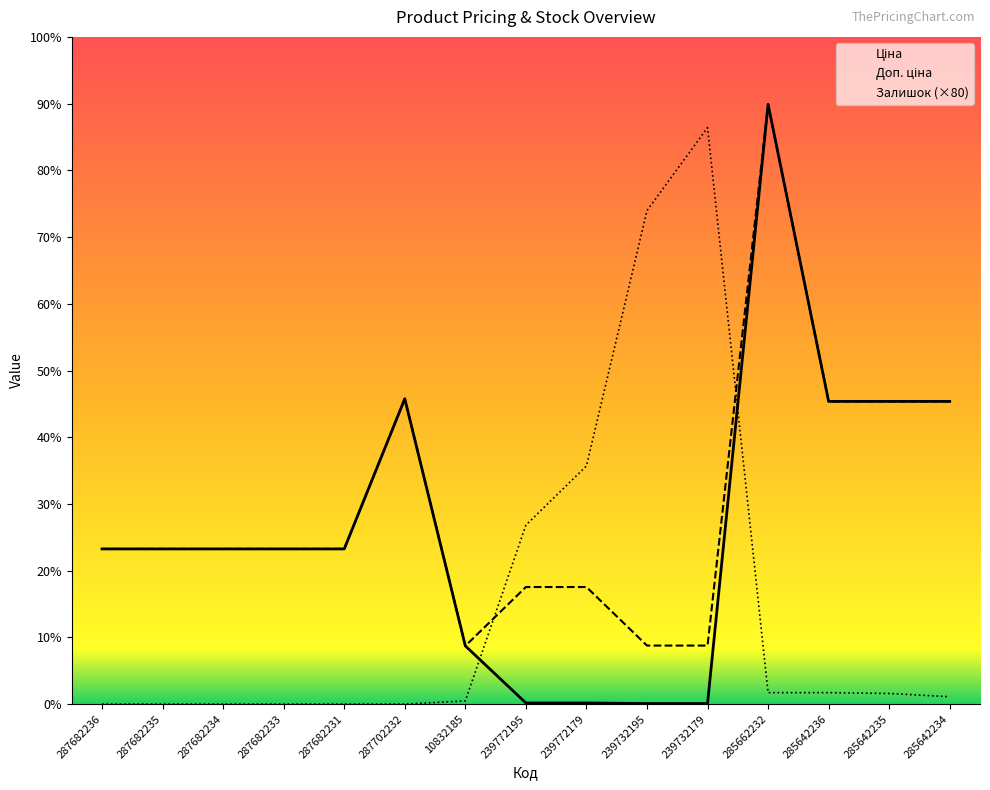

What is the average value of the Залишок series?

9946.7